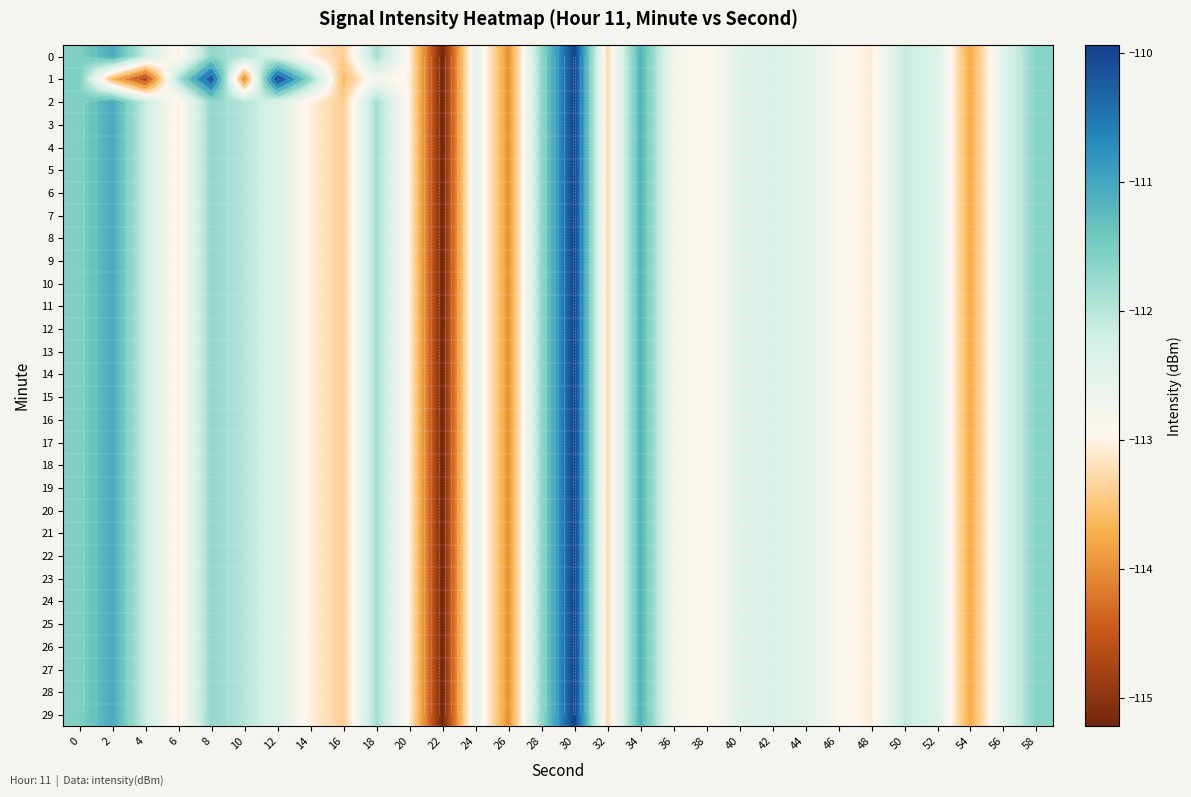

What is the average value of the 25 series?

-112.5